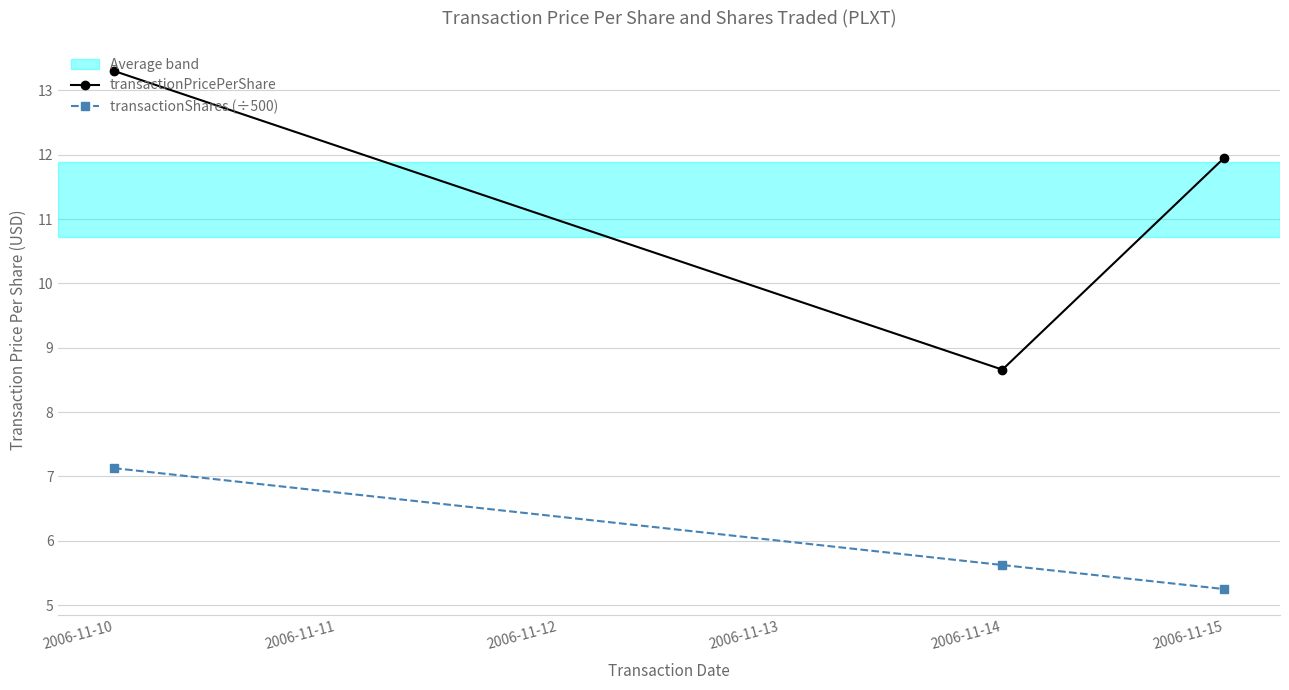

What is the sum of all transactionPricePerShare values?

33.9